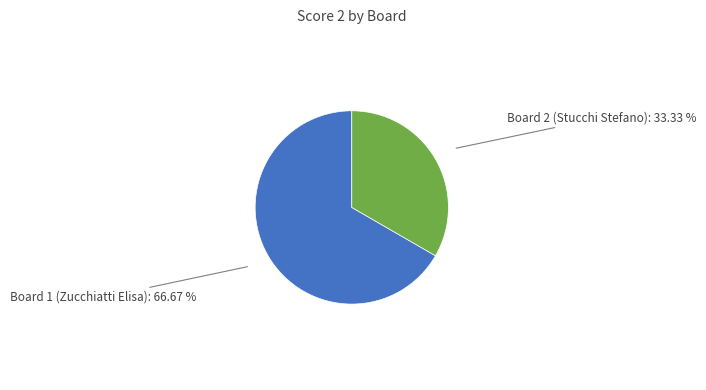

Count the number of slices in the pie.

2